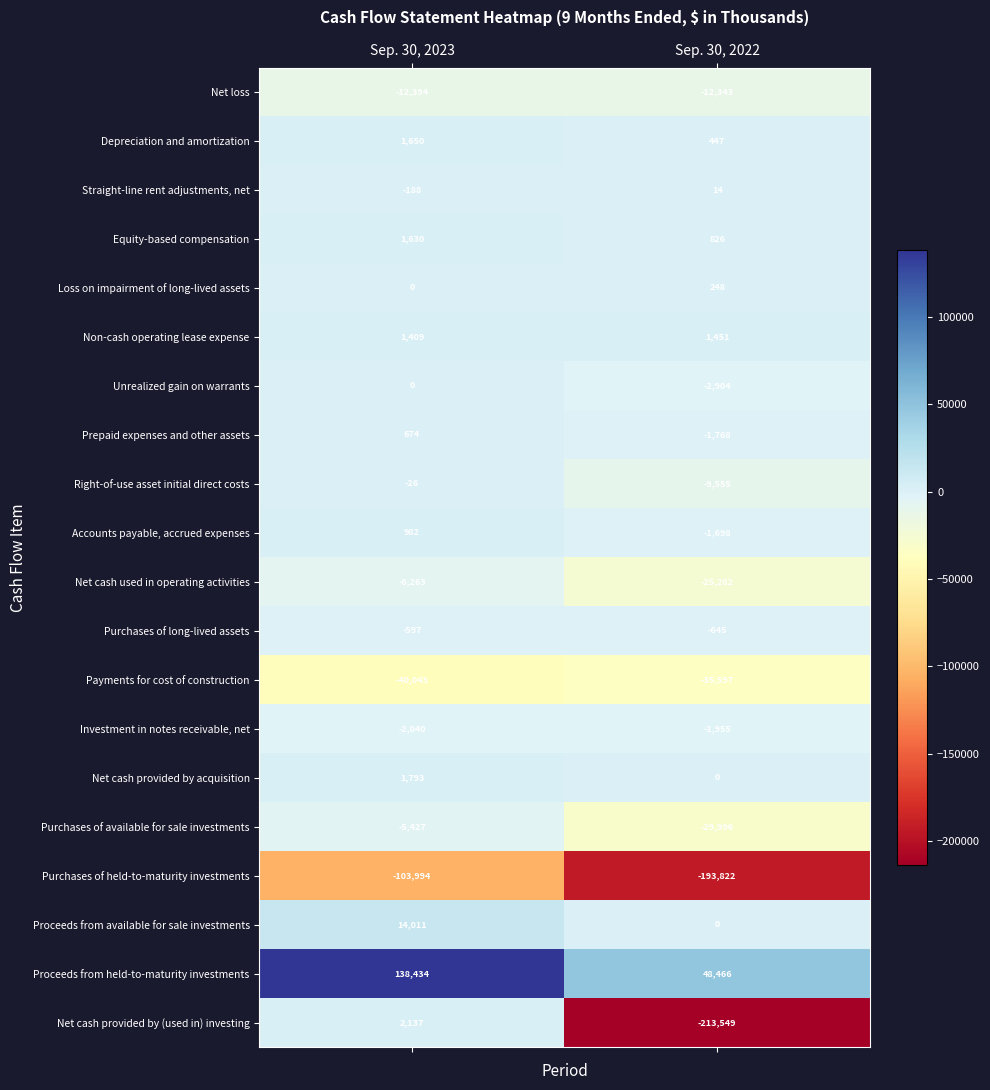

The value of Right-of-use asset initial direct costs at Sep. 30, 2022 is -15730. True or false?

False